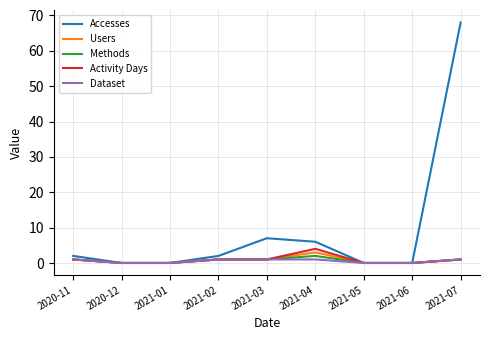

How many interior local peaks does the Accesses series have?

1